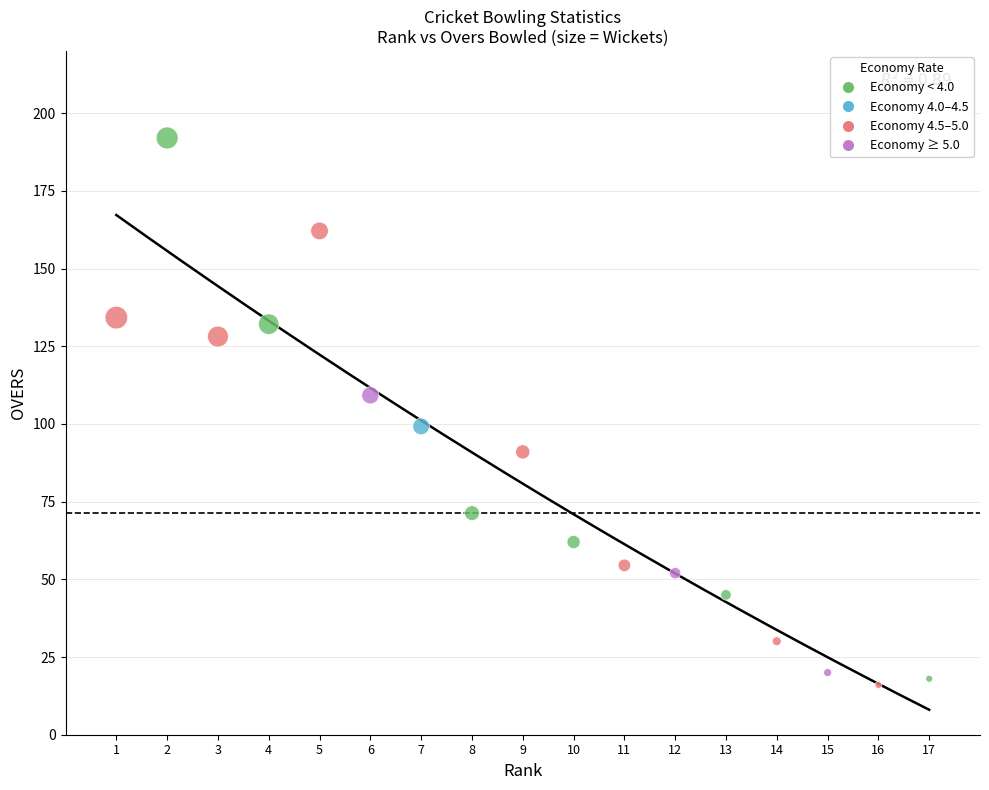

What is the range of Y values (max minus min)?

176.0